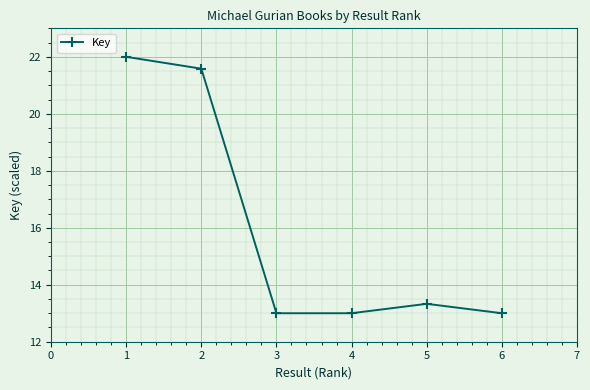

The value at 1 is 34.4. True or false?

False